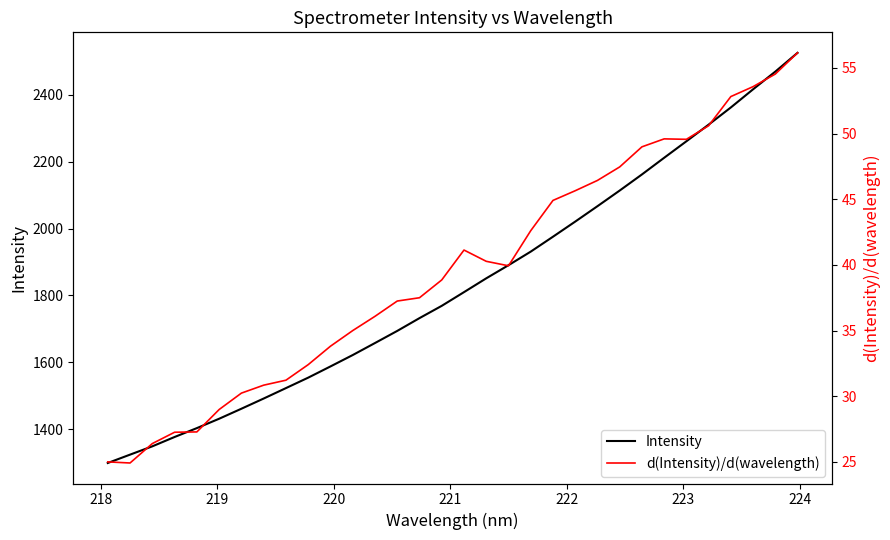

What is the average value of the Intensity series?

1833.0